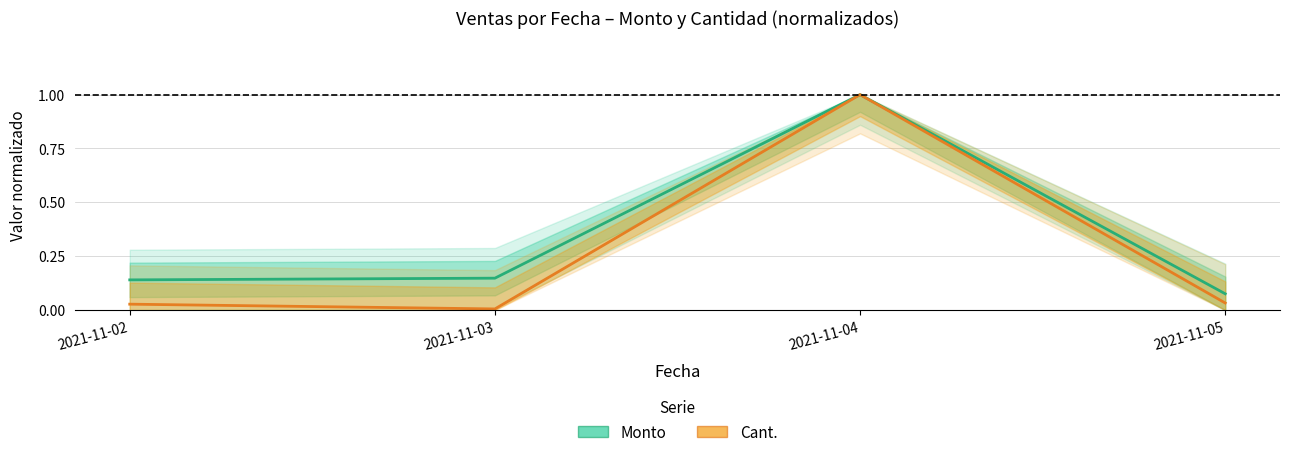

The value of Cant. (normalizado) at 2021-11-04 is 0.5. True or false?

False